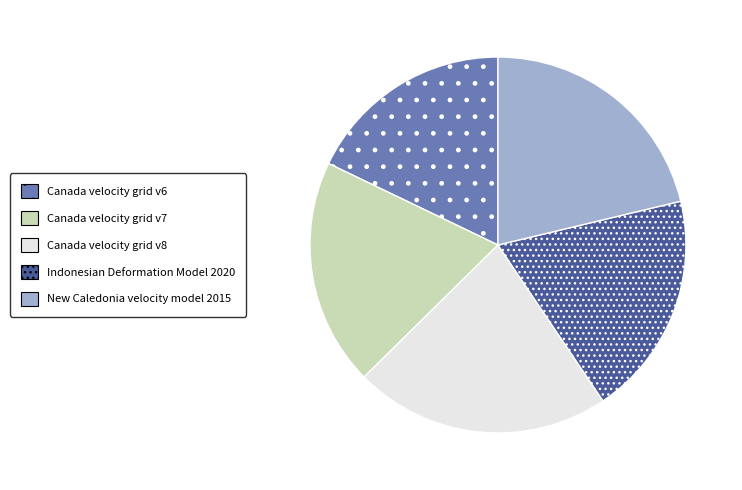

Is there any slice that represents more than half of the pie?

No